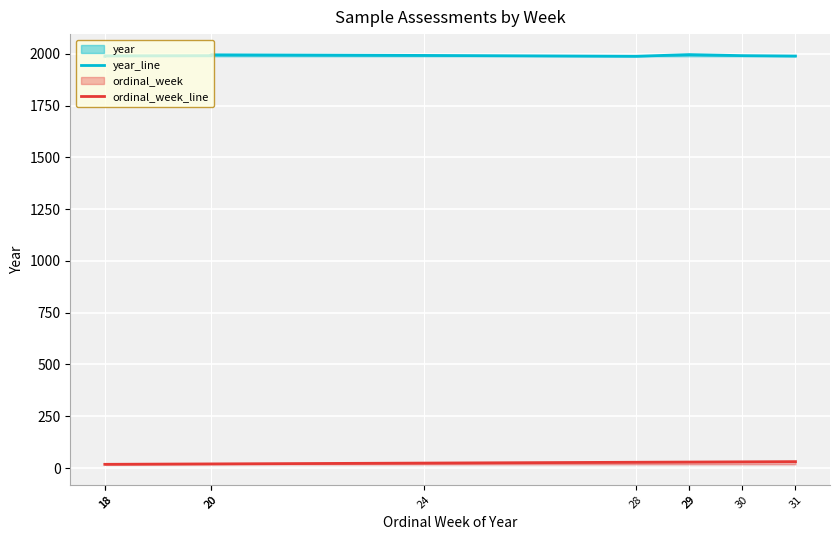

At which category does year_line reach its first local valley?

28